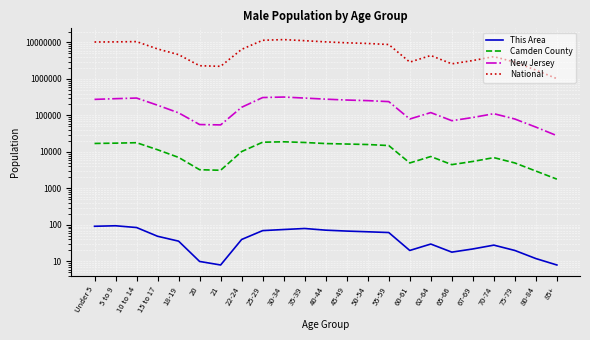

True or false: This Area and Camden County intersect in this chart.

False